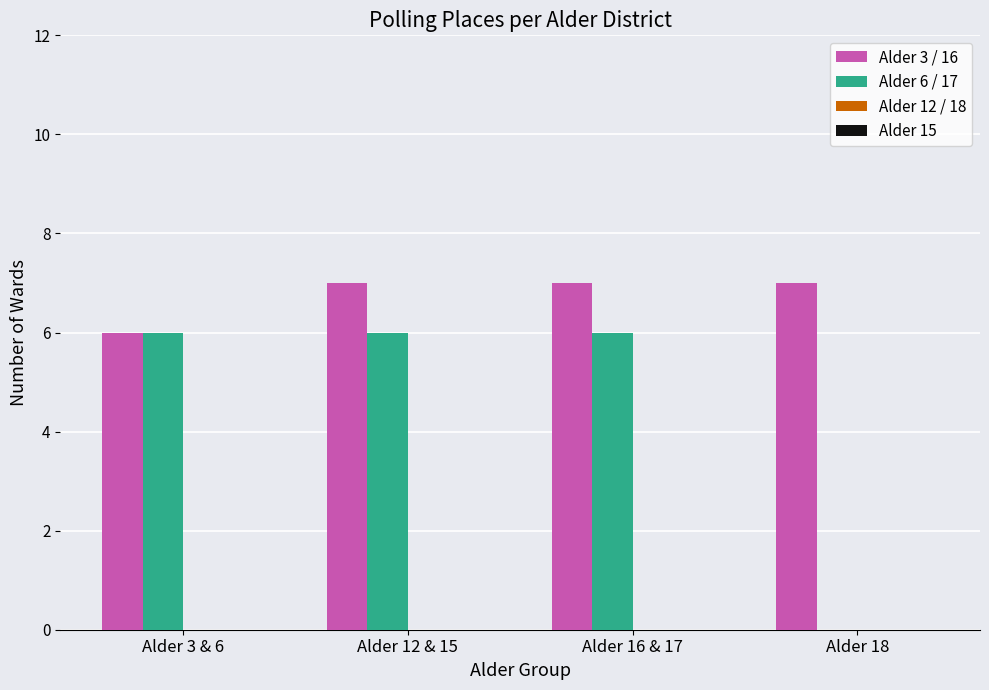

What is the highest value of the Alder 3 / 16 series?

7